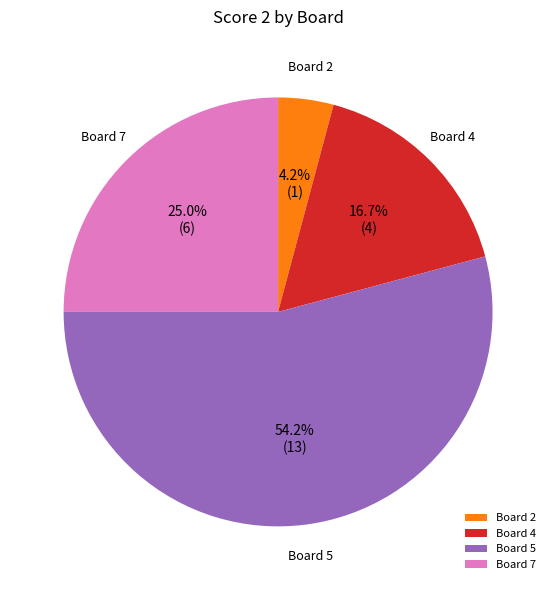

Which slice represents more than half of the pie?

Board 5